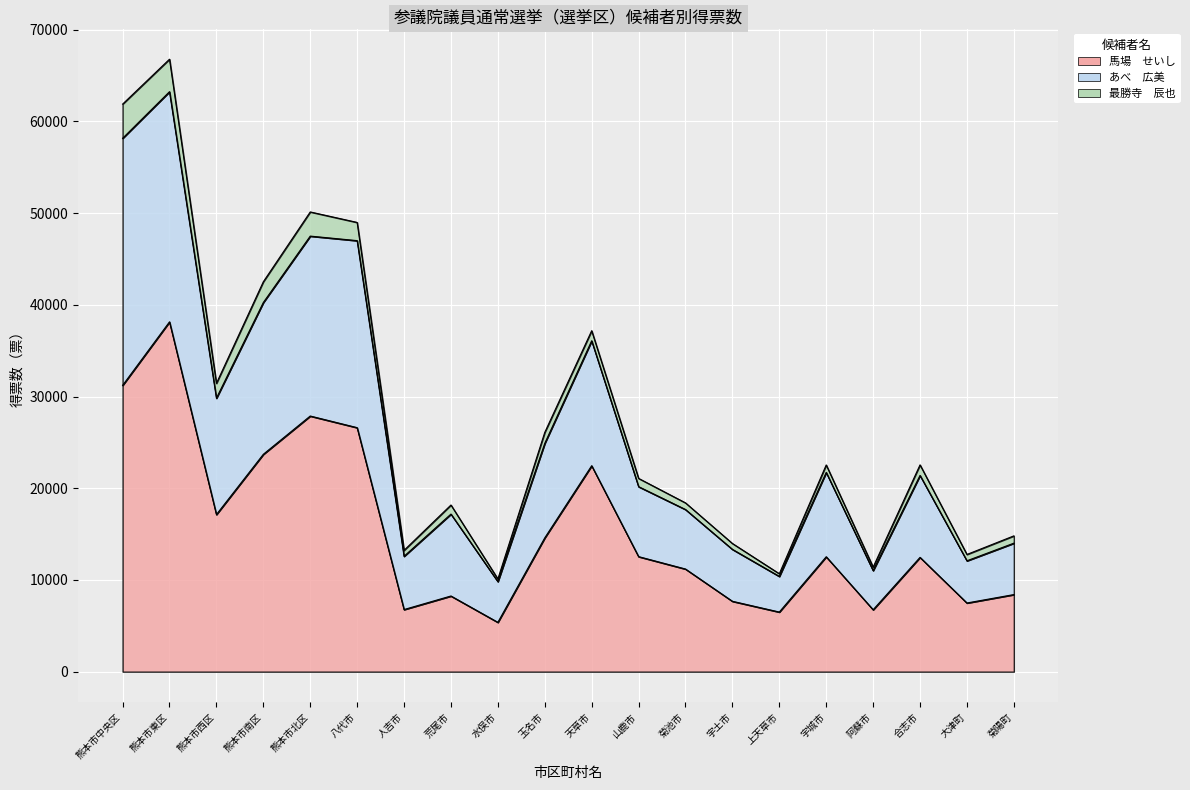

Which label corresponds to the smallest value in the chart?

水俣市